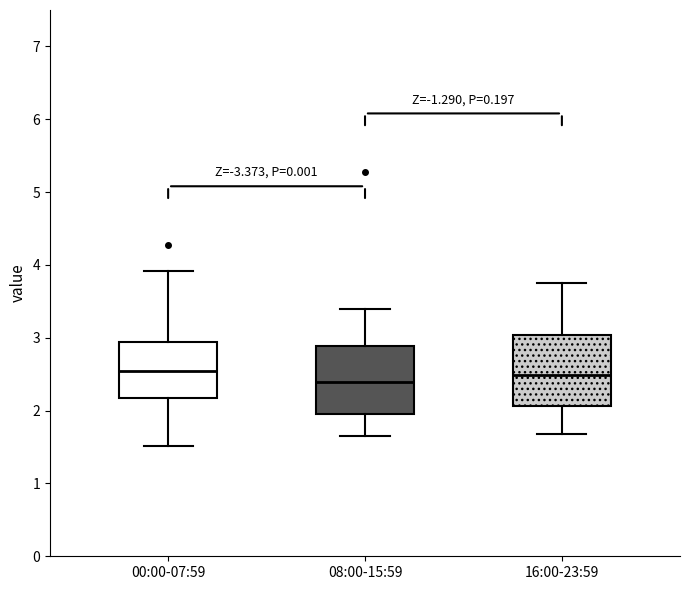

Reading left to right, read every box against the y-axis: the position of its median line, the range the box covers, and the ends of its whiskers. The values are not printed on the chart, so give them approximately, as read against the axis.

00:00-07:59: median 2.5, box 2.2 to 2.9, whiskers 1.5 to 3.9
08:00-15:59: median 2.4, box 2.0 to 2.9, whiskers 1.7 to 3.4
16:00-23:59: median 2.5, box 2.1 to 3.0, whiskers 1.7 to 3.8